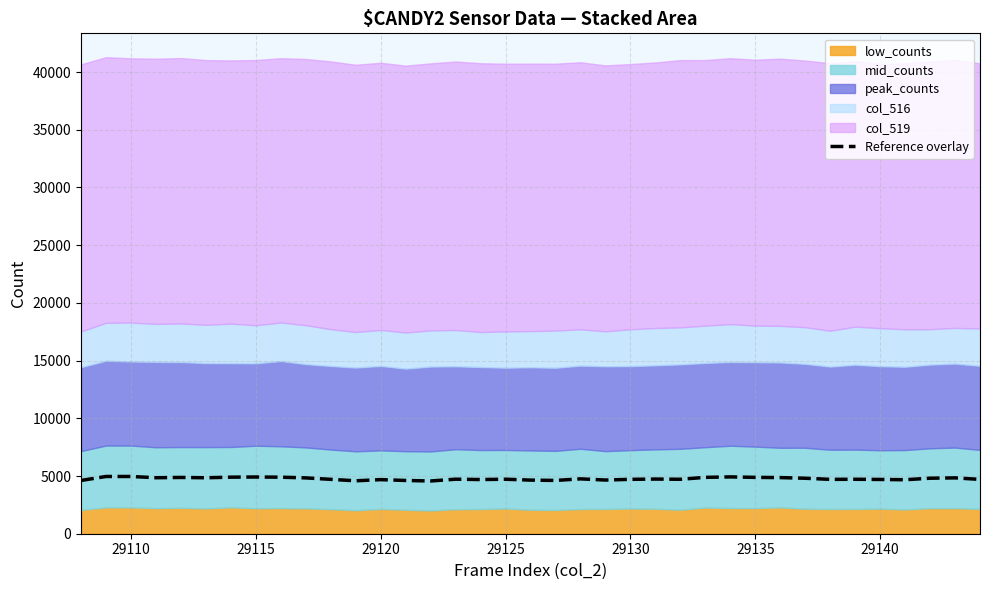

True or false: Reference overlay has a value of 2263.7 at 29115.

False